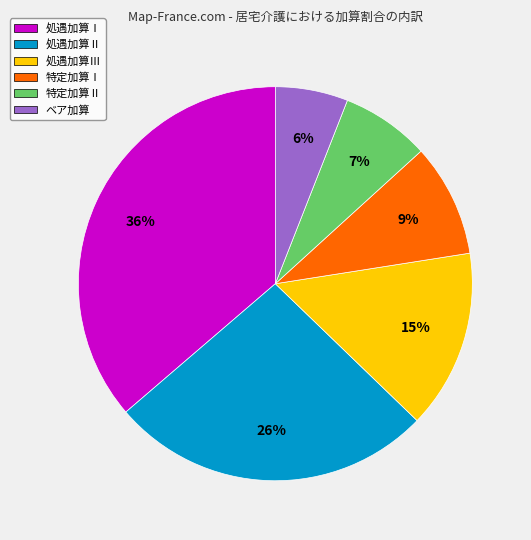

The 特定加算Ⅰ slice represents 3% of the pie. True or false?

False